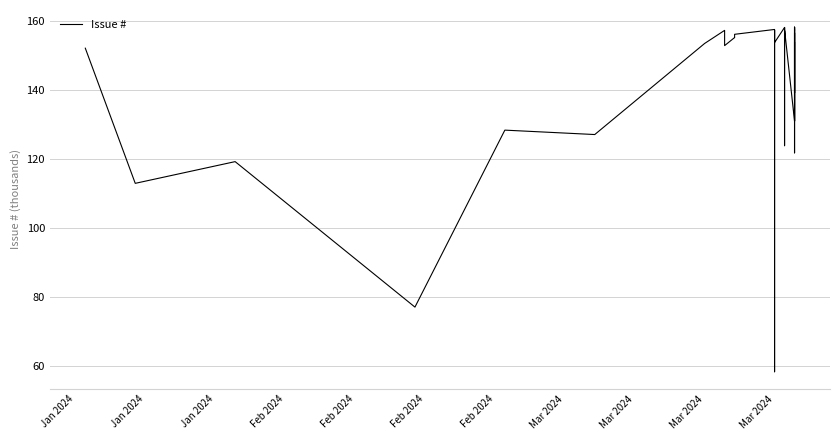

What is the smallest value displayed?

58.2